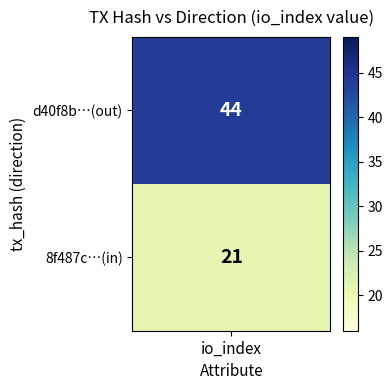

What is the maximum value shown in the chart?

44